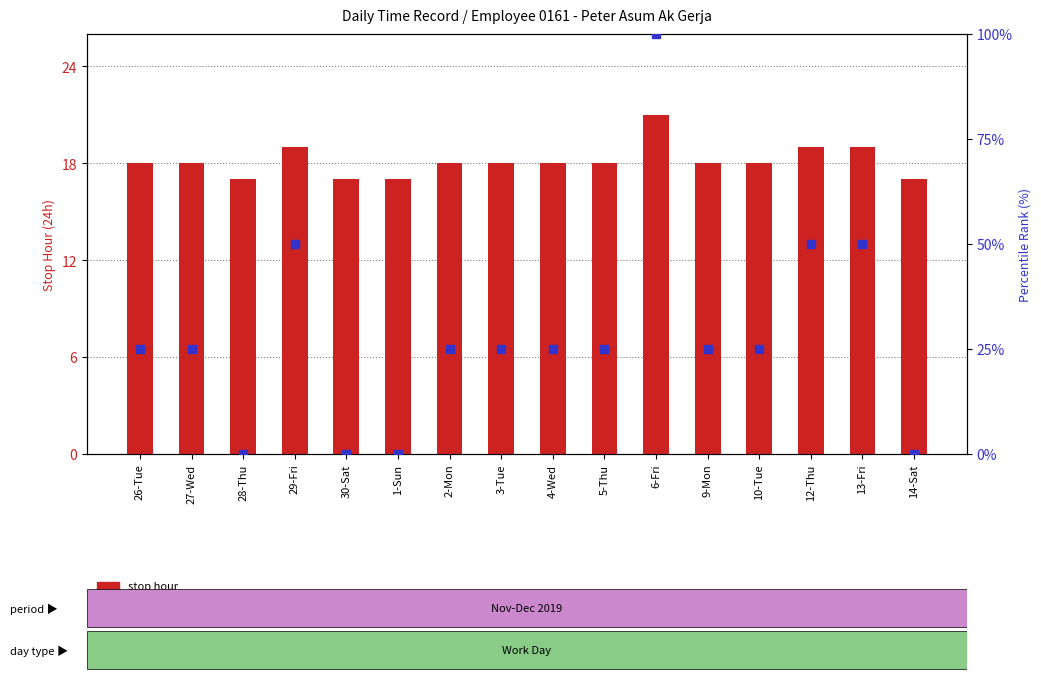

At which category is the sum across all series the highest?

6-Fri